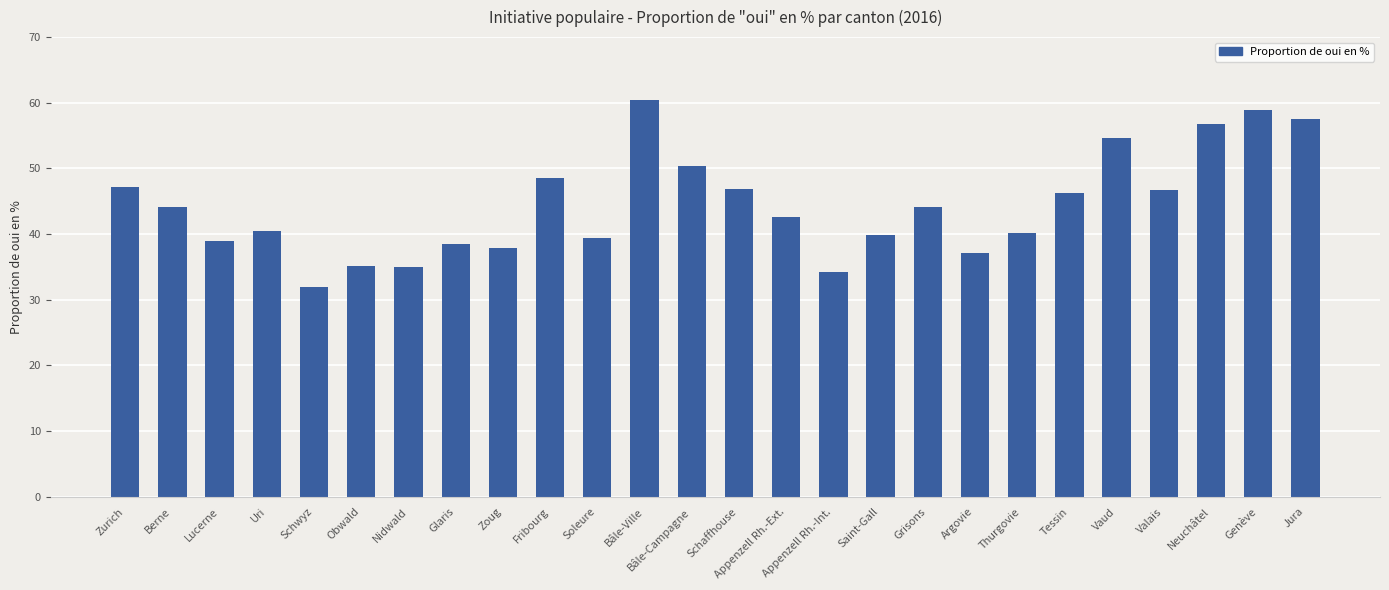

What is the average value?

44.4